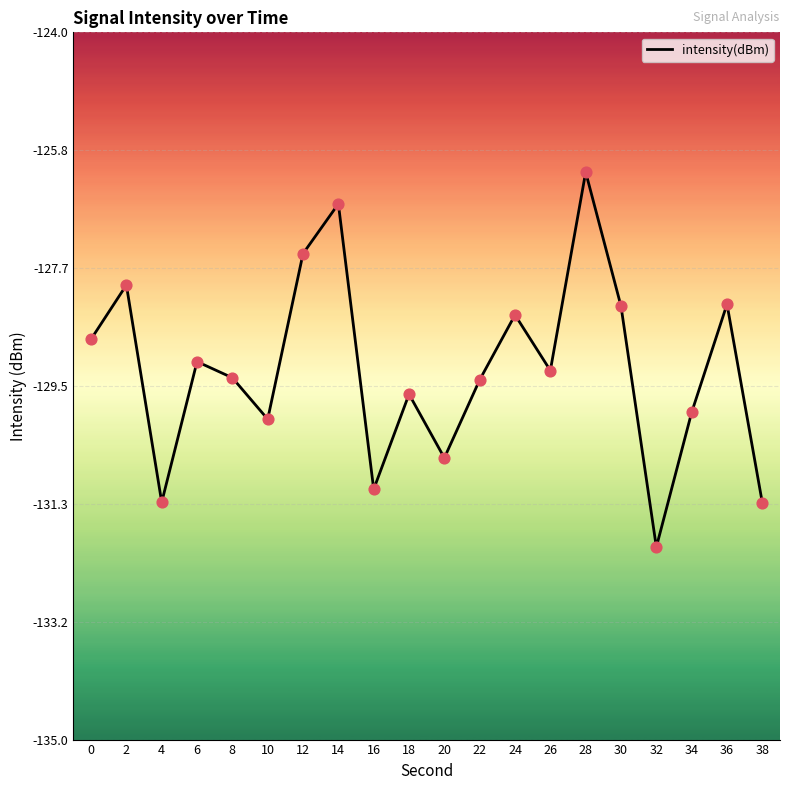

What is the change in value from 10 to 38?

-1.3